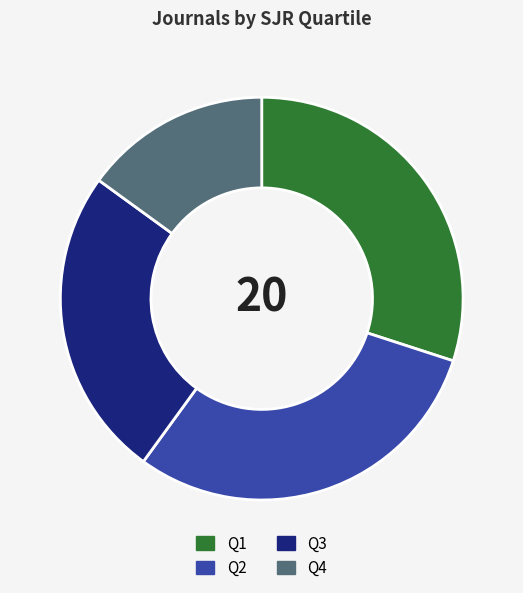

Which slice is the smallest?

Q4